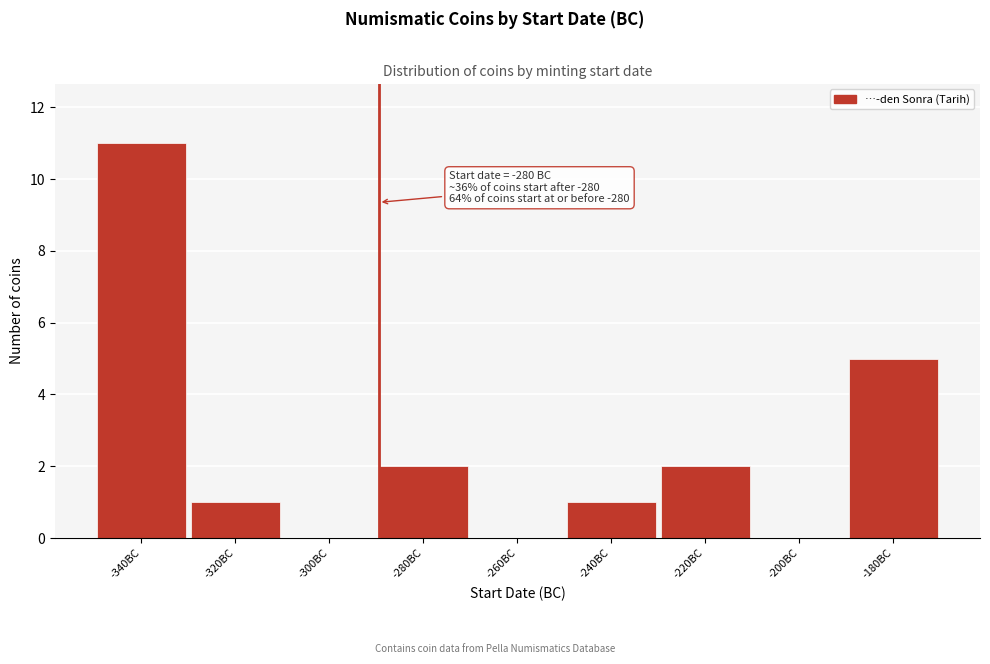

Reading left to right, list all the values displayed in this chart.

-340BC=11	-320BC=1	-300BC=0	-280BC=2	-260BC=0	-240BC=1	-220BC=2	-200BC=0	-180BC=5